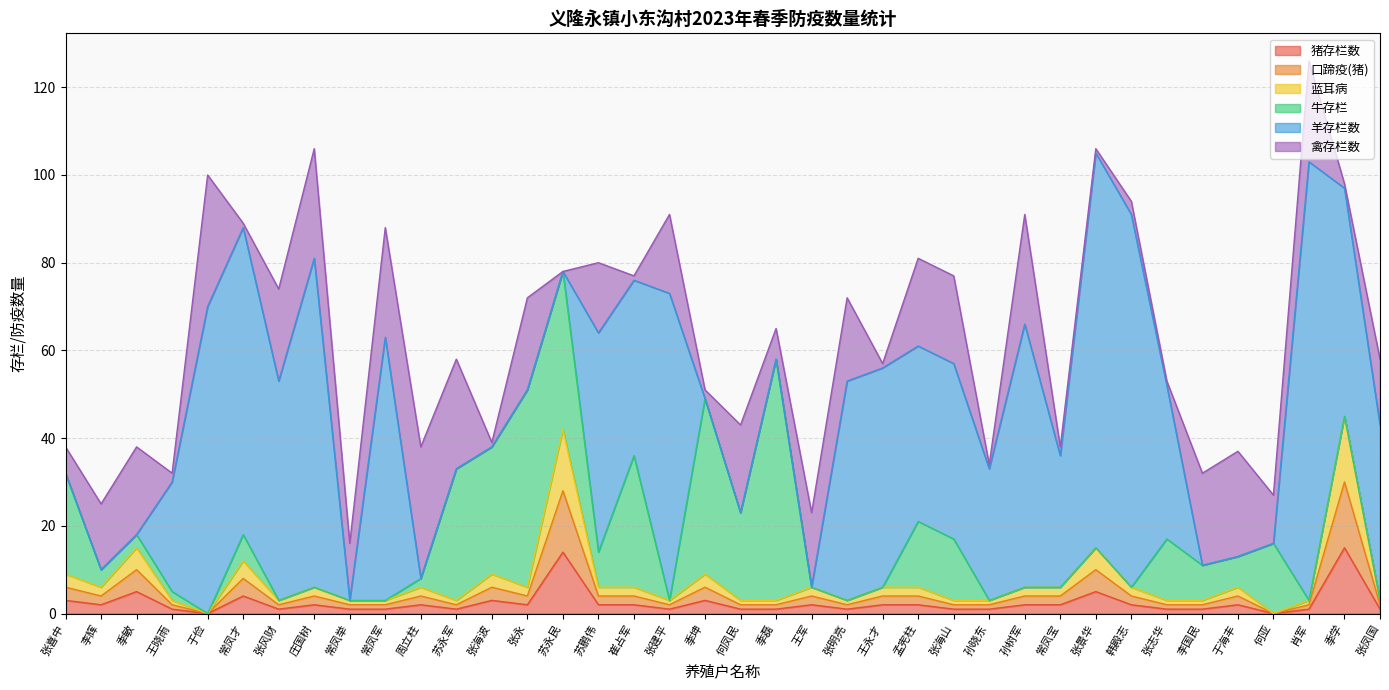

How many values in the 猪存栏数 series exceed 2?

8